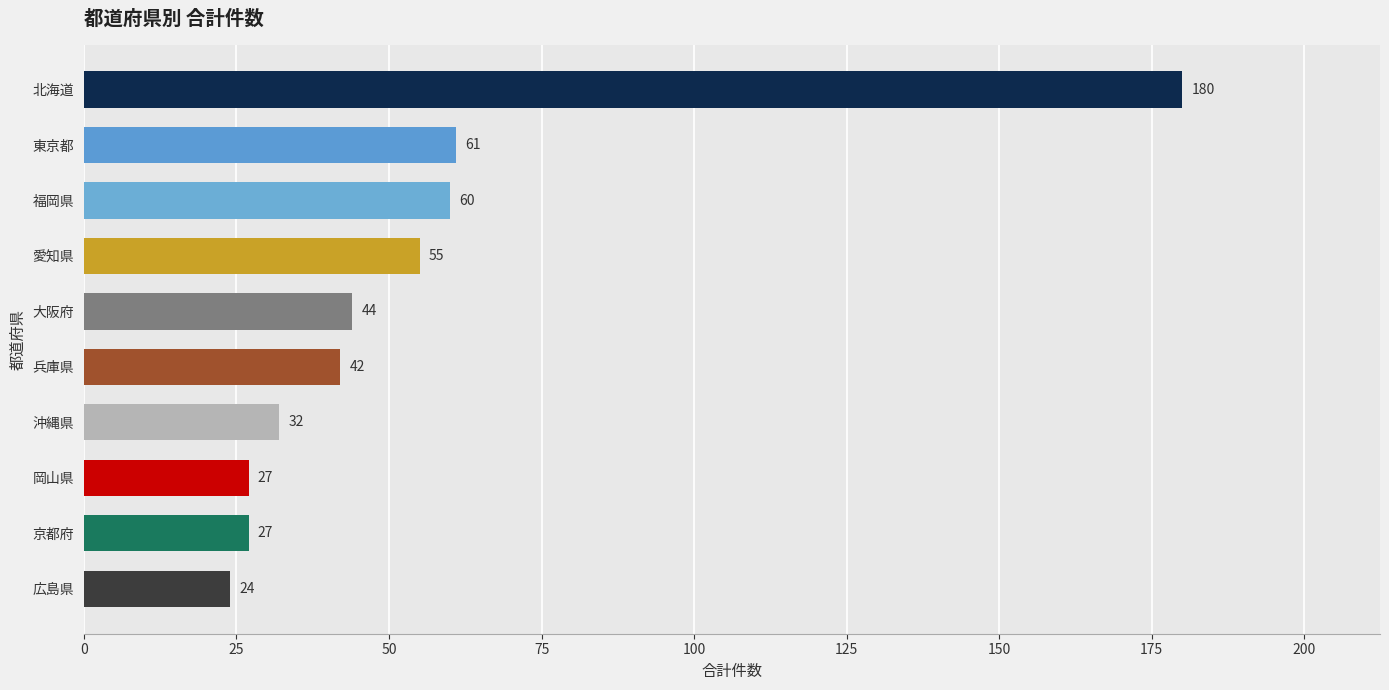

How many distinct data groups are displayed?

1